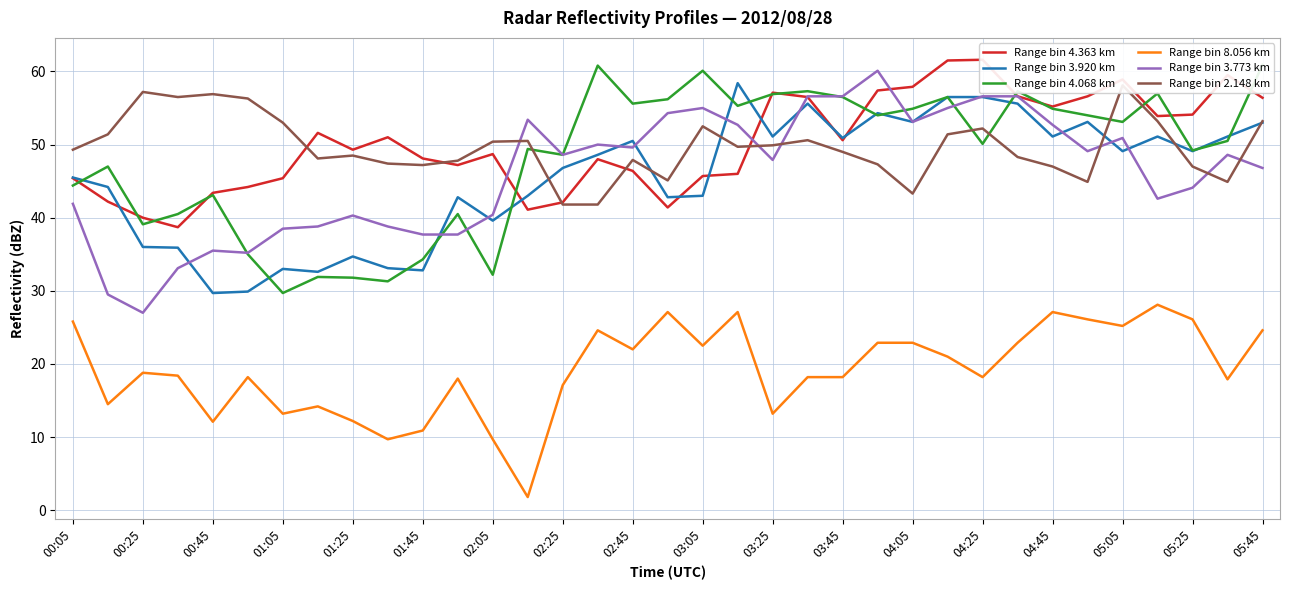

Does the chart have visible grid lines?

Yes